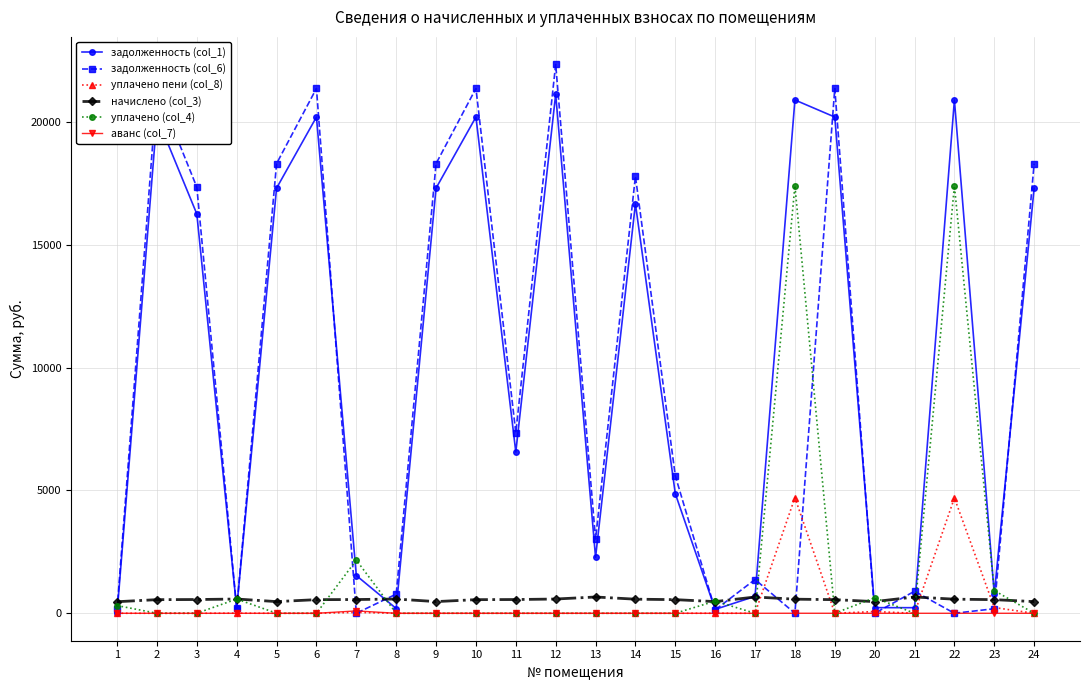

How many values in the задолженность (col_6) series are below 5598?

12